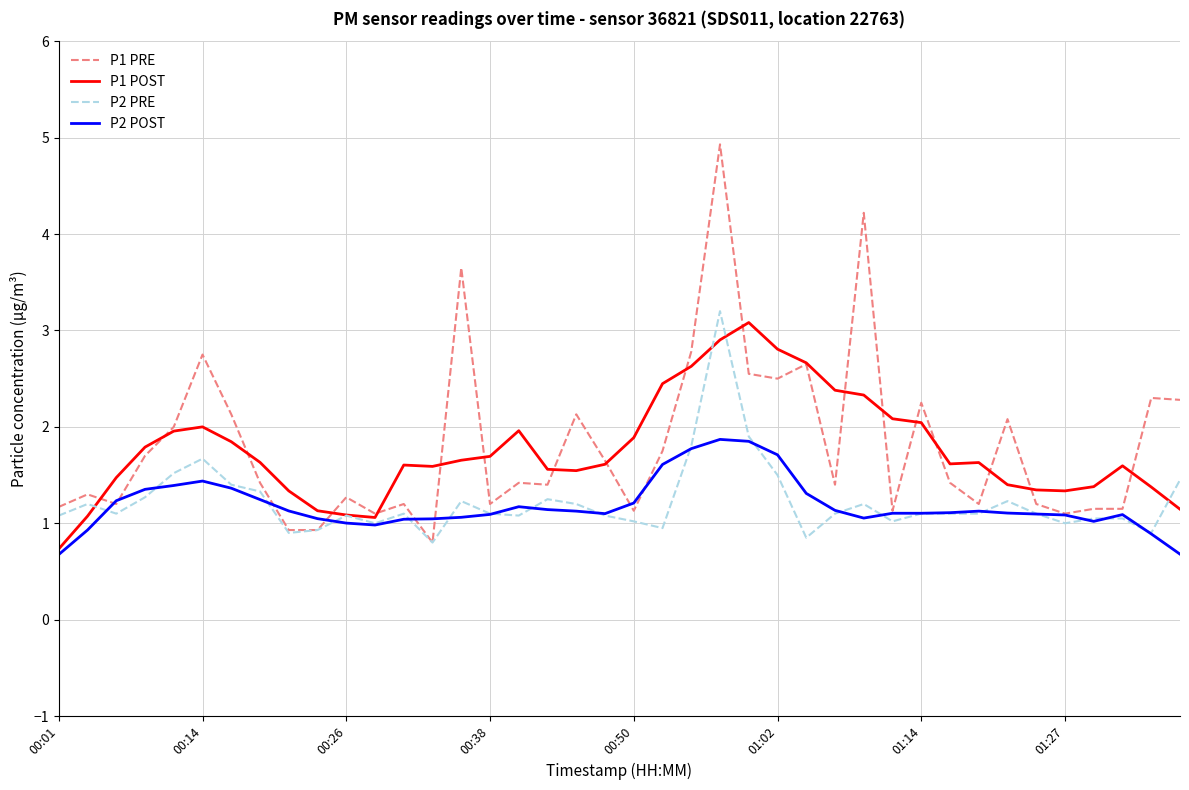

Which series has the widest spread of values?

P1 PRE